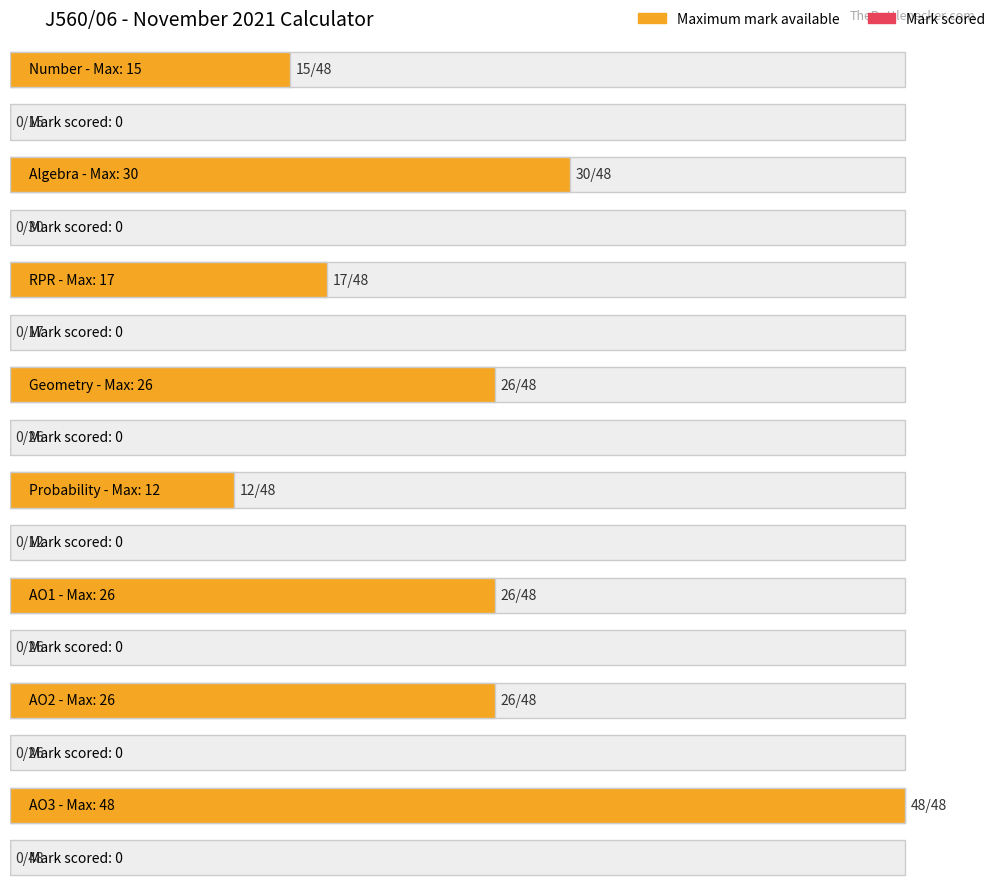

What is the sum of all Maximum mark available values?

200